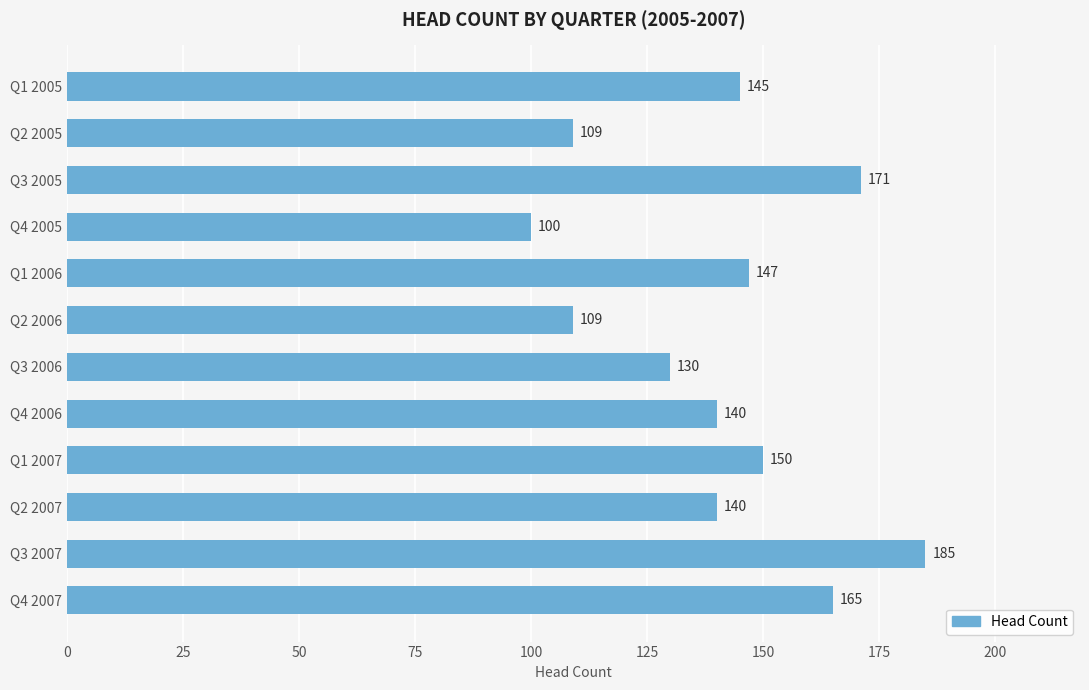

Between Q4 2006 and Q1 2007, which is larger?

Q1 2007